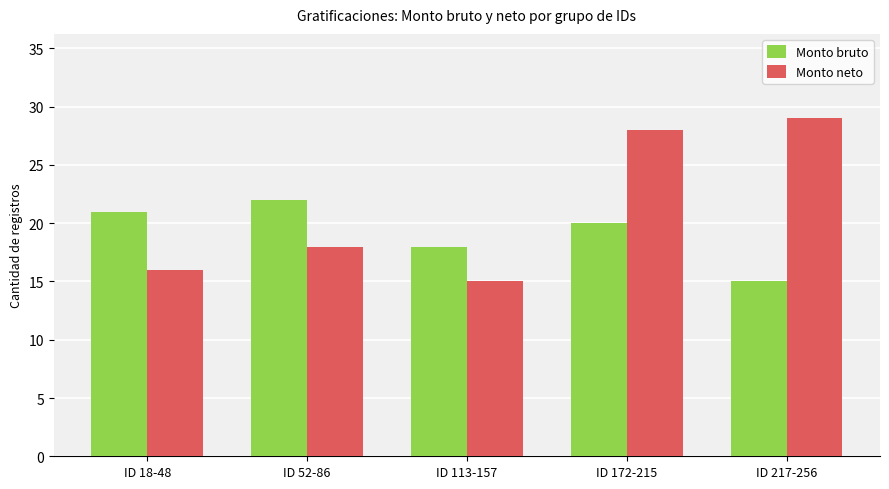

How many bars are there in total?

10